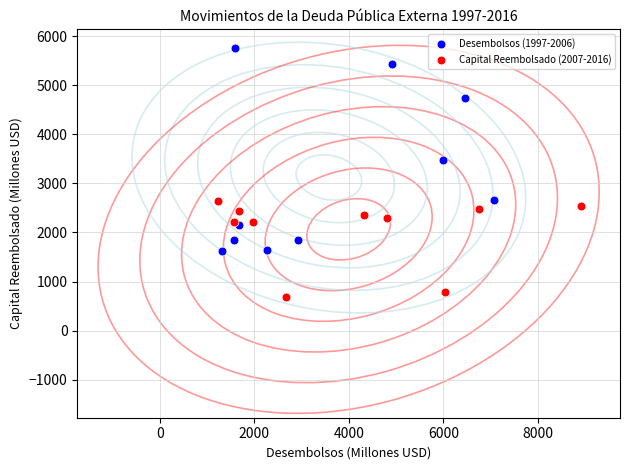

Which series has the largest Y range (max minus min)?

Desembolsos (1997-2006)